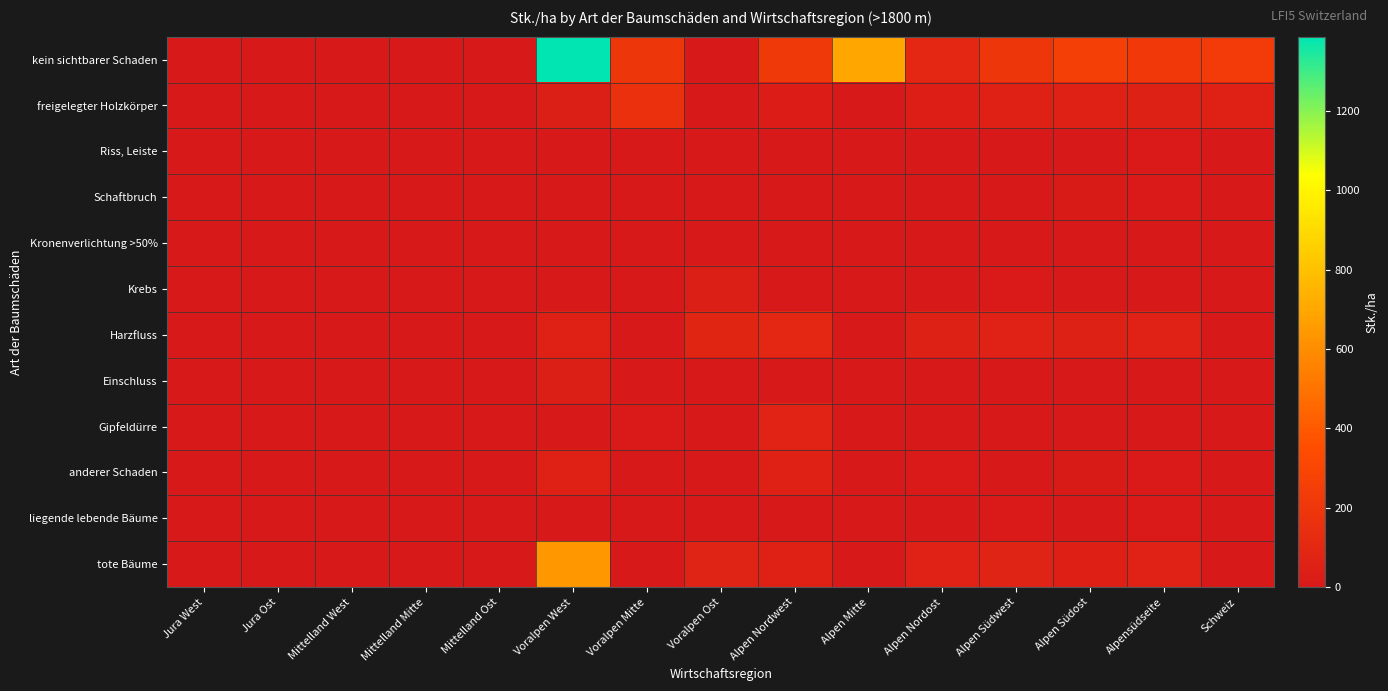

At how many categories does at least one series exceed 274?

2